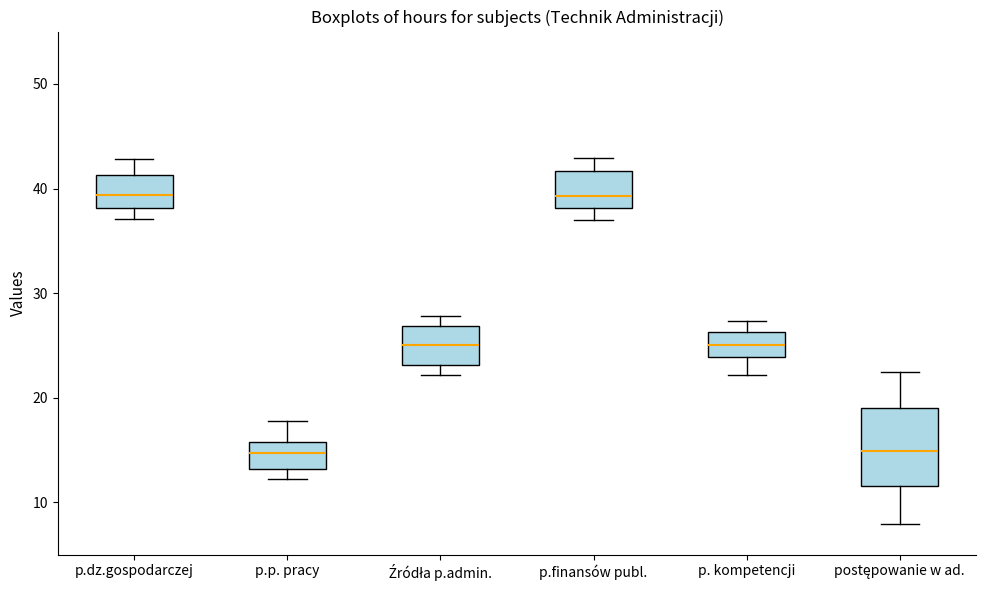

Reading left to right, transcribe this box plot: for each box, give where its median line is, the range the box spans, and where its two whiskers end, as read against the y-axis. The values are not printed on the chart, so give them approximately, as read against the axis.

p.dz.gospodarczej: median 39, box 38 to 41, whiskers 37 to 43
p.p. pracy: median 15, box 13 to 16, whiskers 12 to 18
Źródła p.admin.: median 25, box 23 to 27, whiskers 22 to 28
p.finansów publ.: median 39, box 38 to 42, whiskers 37 to 43
p. kompetencji: median 25, box 24 to 26, whiskers 22 to 27
postępowanie w ad.: median 15, box 12 to 19, whiskers 8 to 22